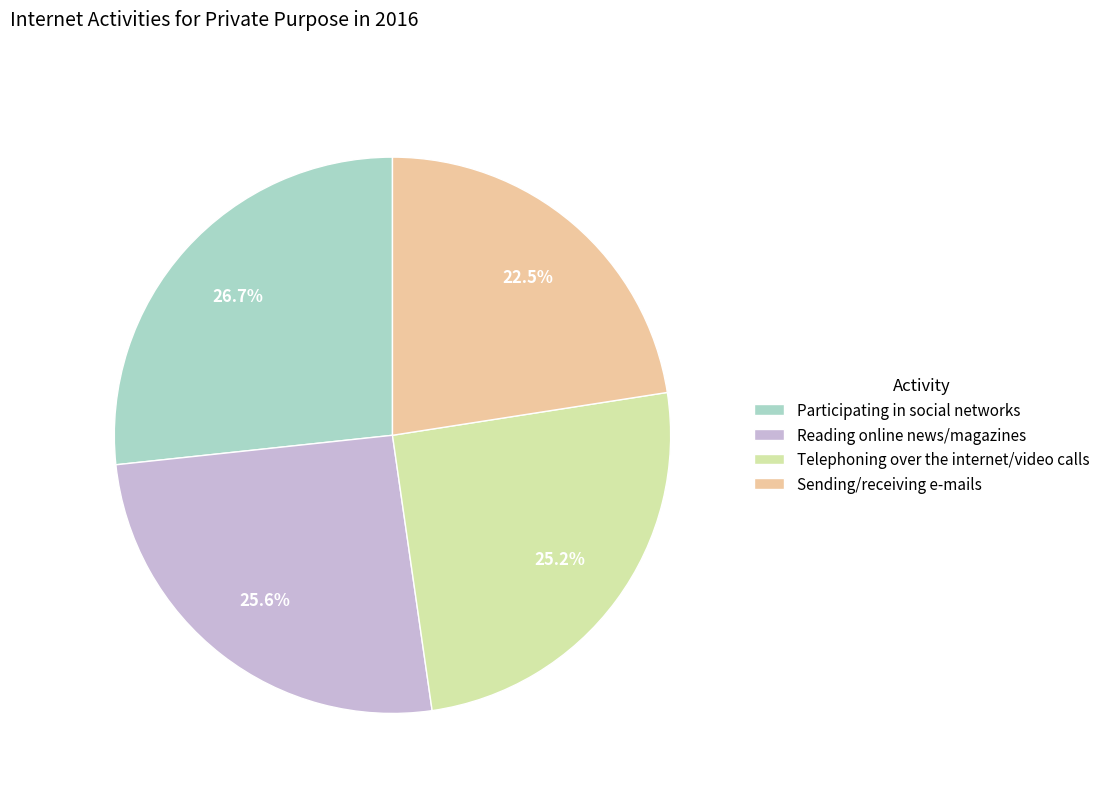

Approximately how many times larger is the value at Sending/receiving e-mails compared to Telephoning over the internet/video calls?

0.9